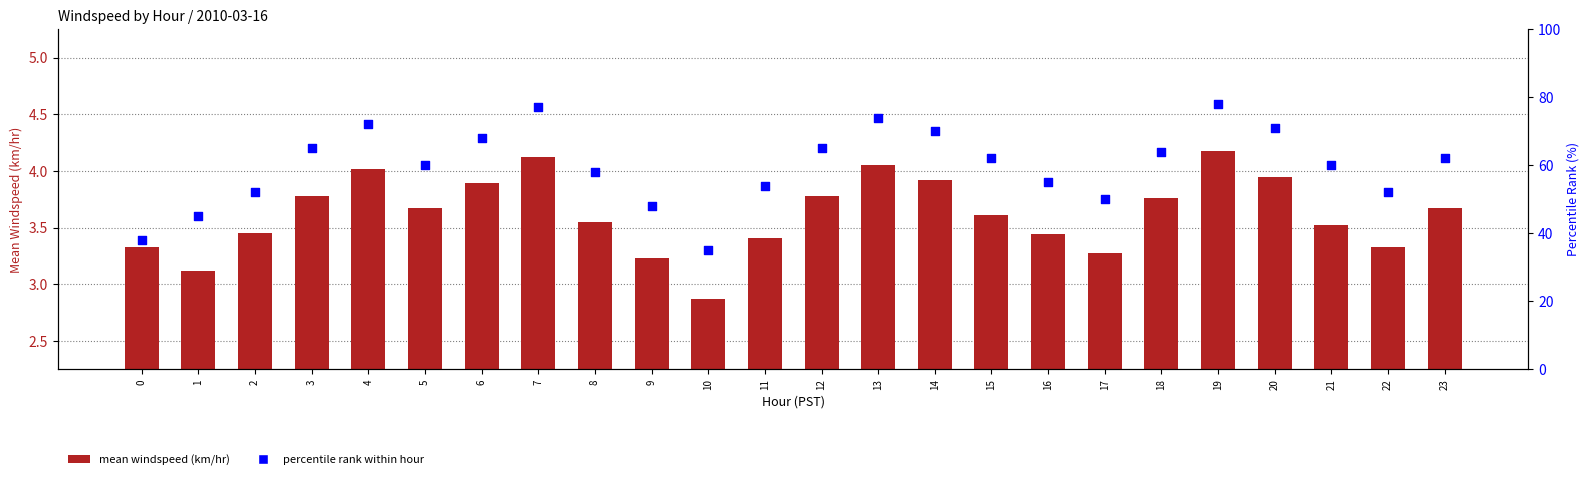

Which series has the widest spread of Y values?

percentile rank within hour